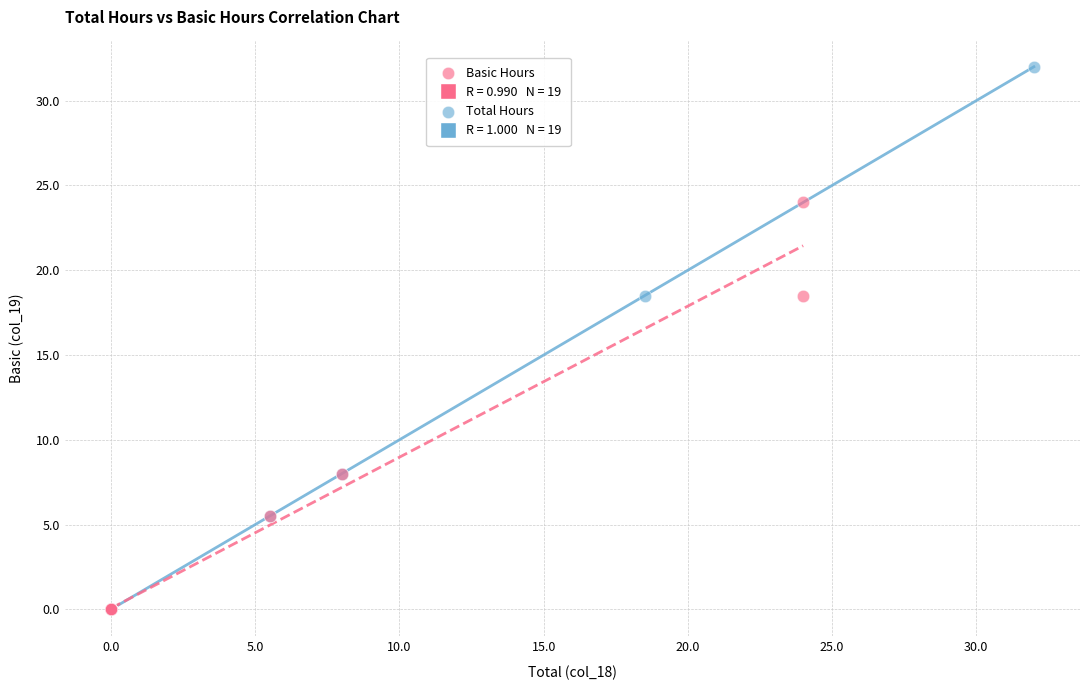

Which series contains the highest Y value?

Total Hours